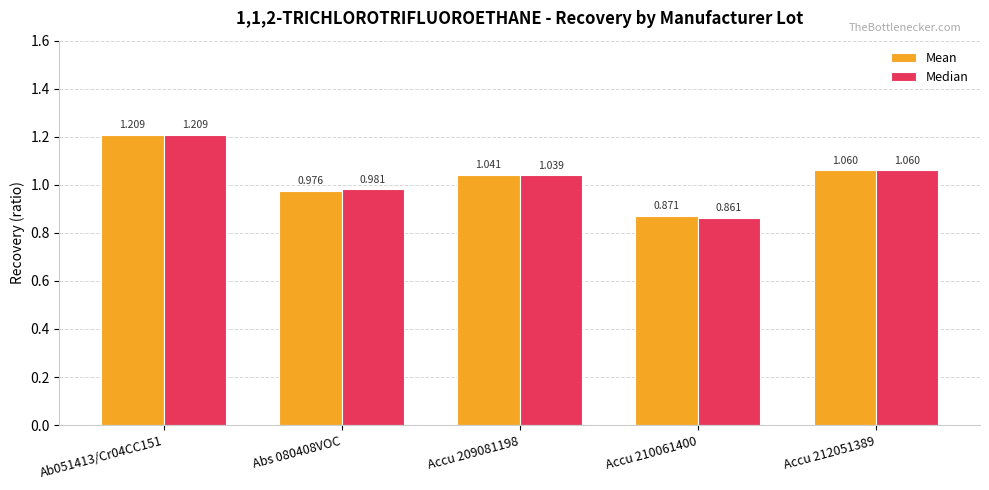

At Accu 210061400, list the series in order from smallest to largest.

Median, Mean